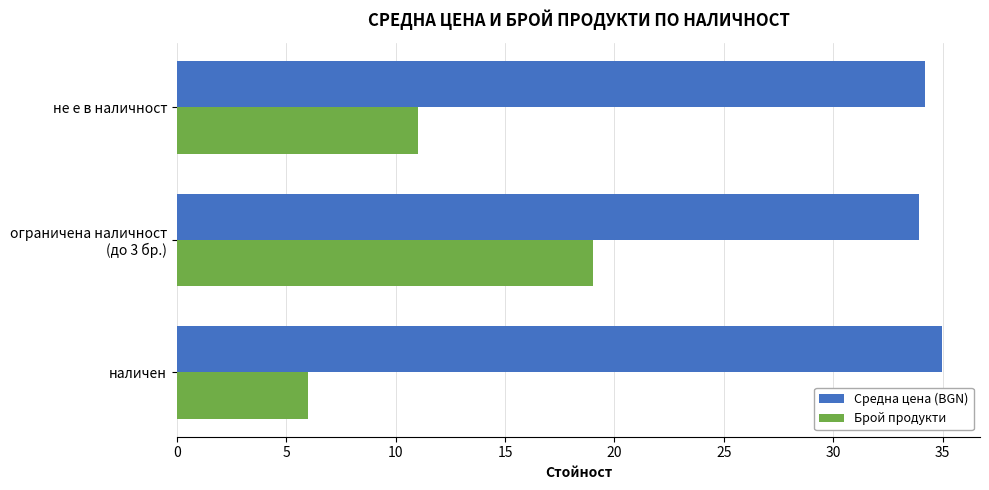

What value does the Брой продукти series have at не е в наличност?

11.0